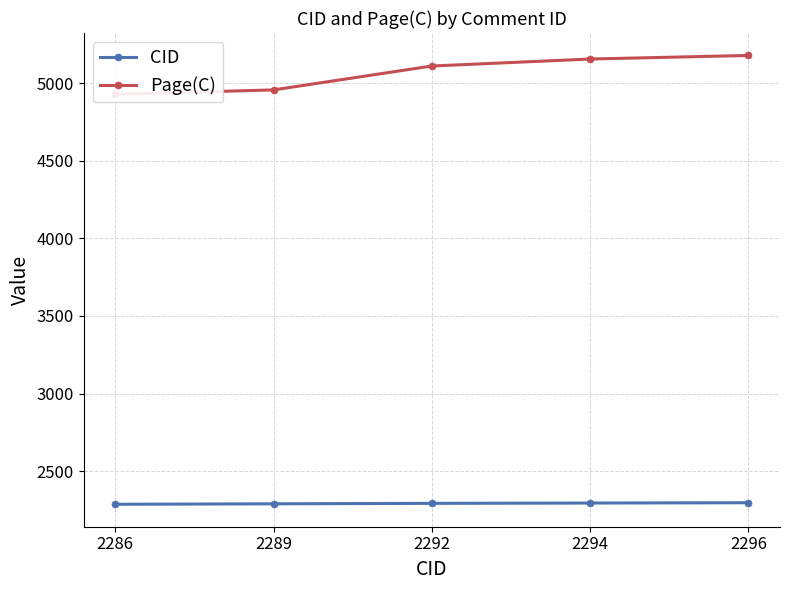

Between 2286 and 2292, which series saw the biggest shift?

Page(C)